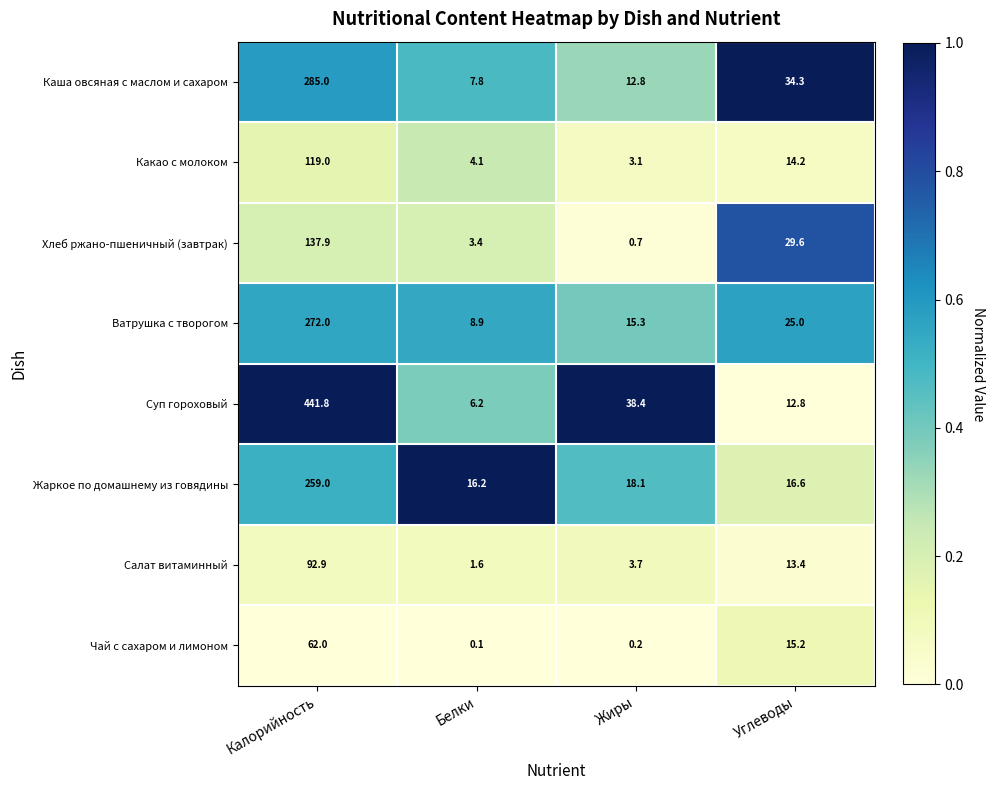

Which series has the largest total across all categories?

Суп гороховый